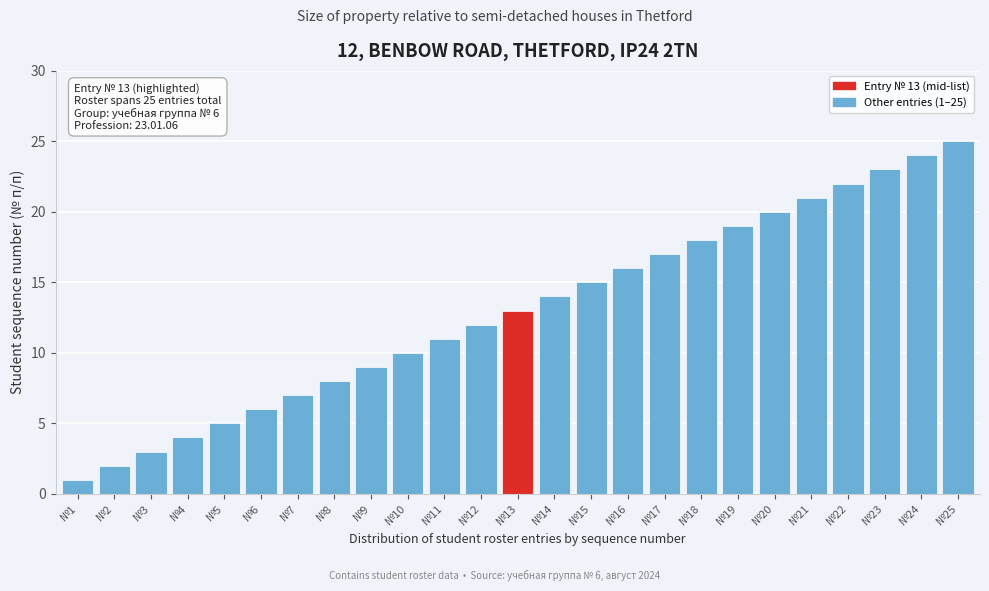

The chart shows a value of 2 at №2. True or false?

True